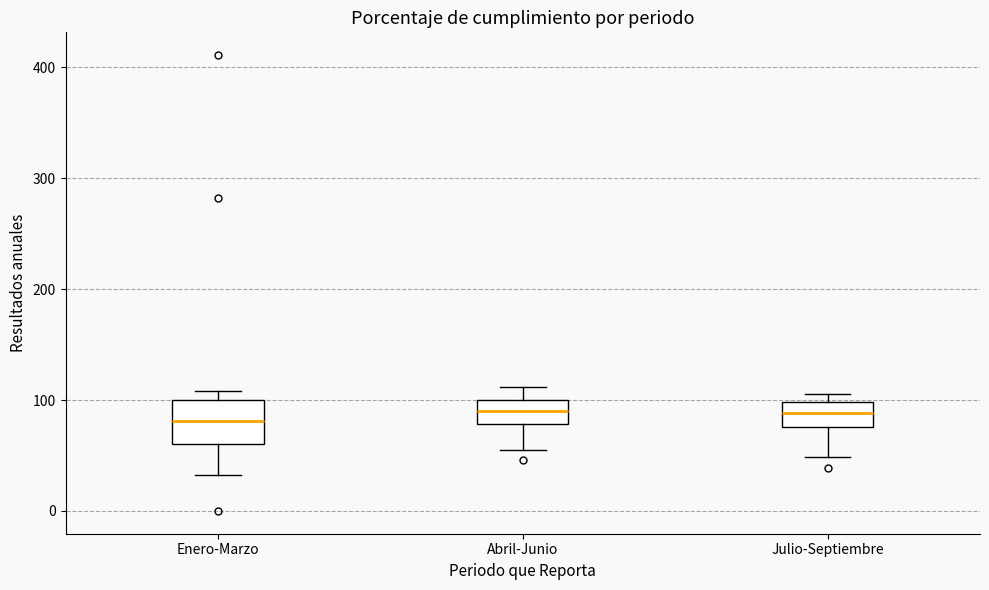

Reading left to right, transcribe this box plot: for each box, give where its median line is, the range the box spans, and where its two whiskers end, as read against the y-axis. The values are not printed on the chart, so give them approximately, as read against the axis.

Enero-Marzo: median 80, box 60 to 100, whiskers 30 to 110
Abril-Junio: median 90, box 80 to 100, whiskers 60 to 110
Julio-Septiembre: median 90, box 80 to 100, whiskers 50 to 110